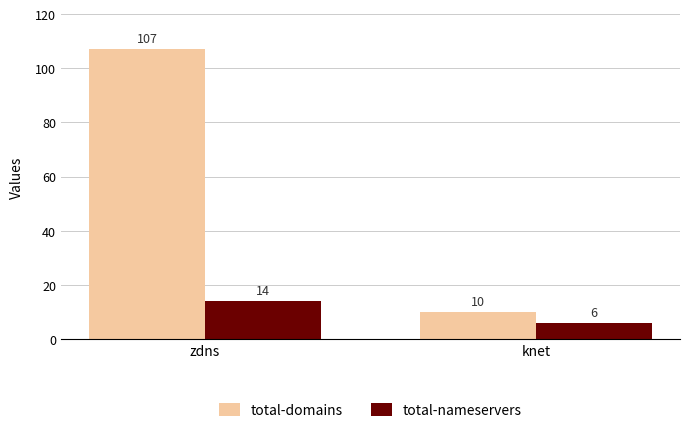

What is the sum of all total-domains values?

117